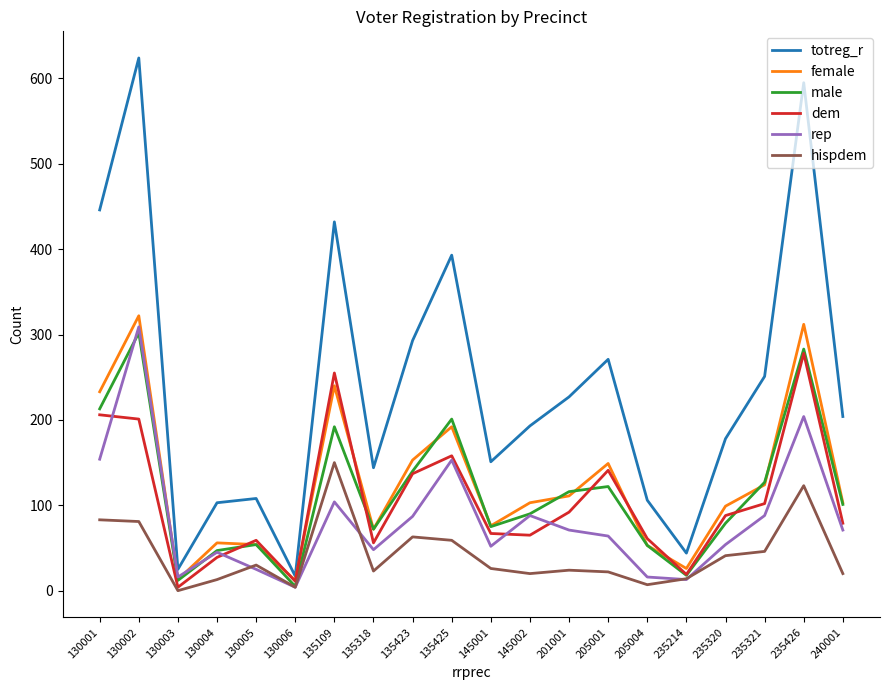

Which series has the largest range (max minus min)?

totreg_r